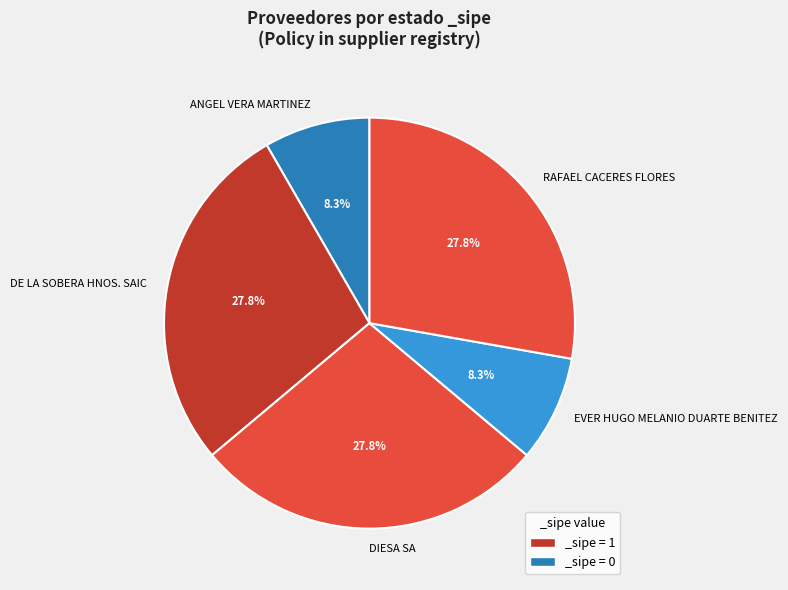

What portion of the pie excludes EVER HUGO MELANIO DUARTE BENITEZ?

91.7%